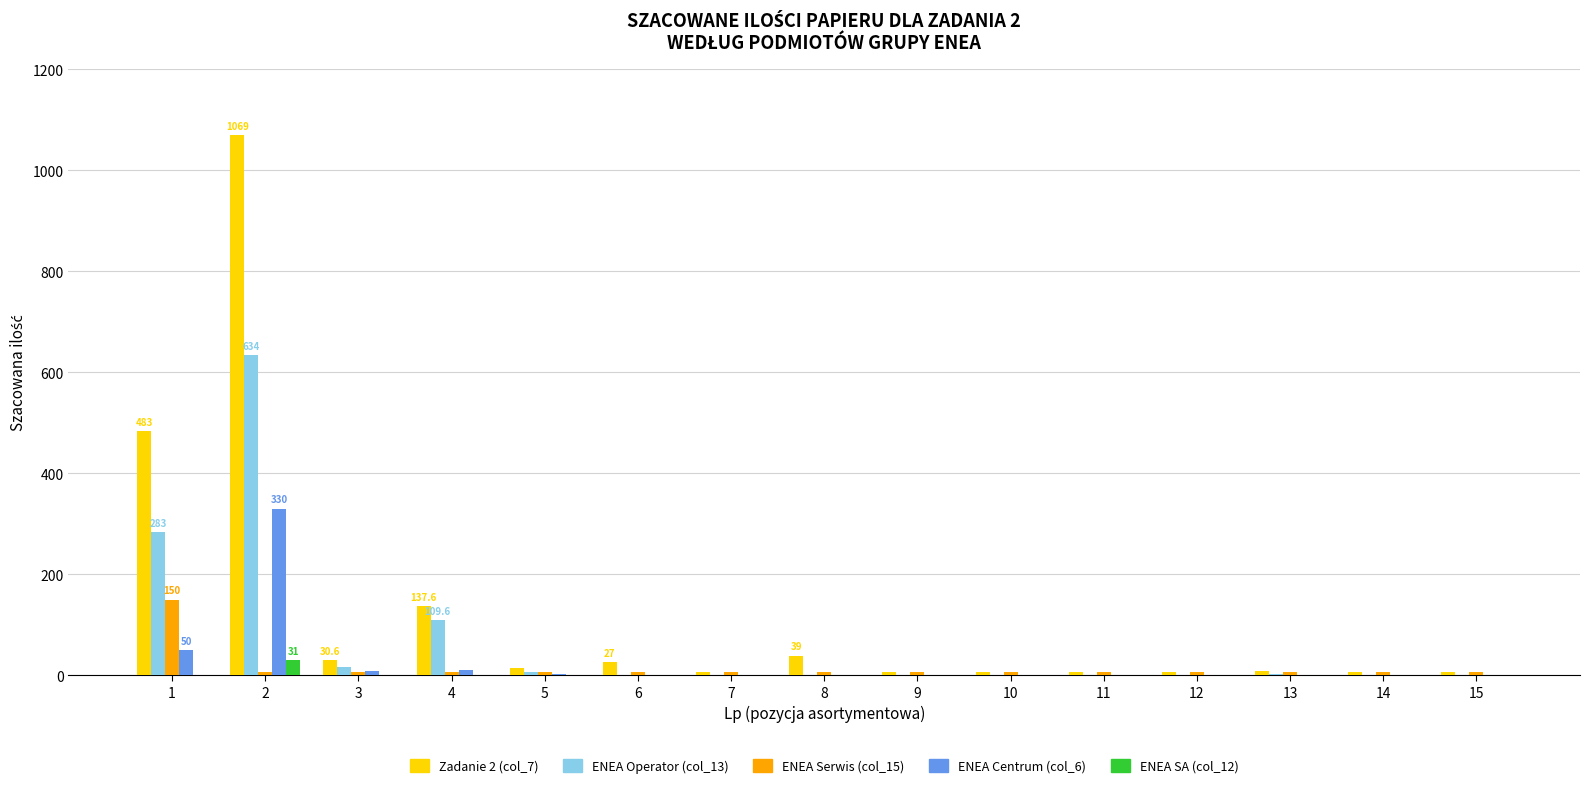

What is the approximate value of ENEA Serwis (col_15) at 11?

6.0